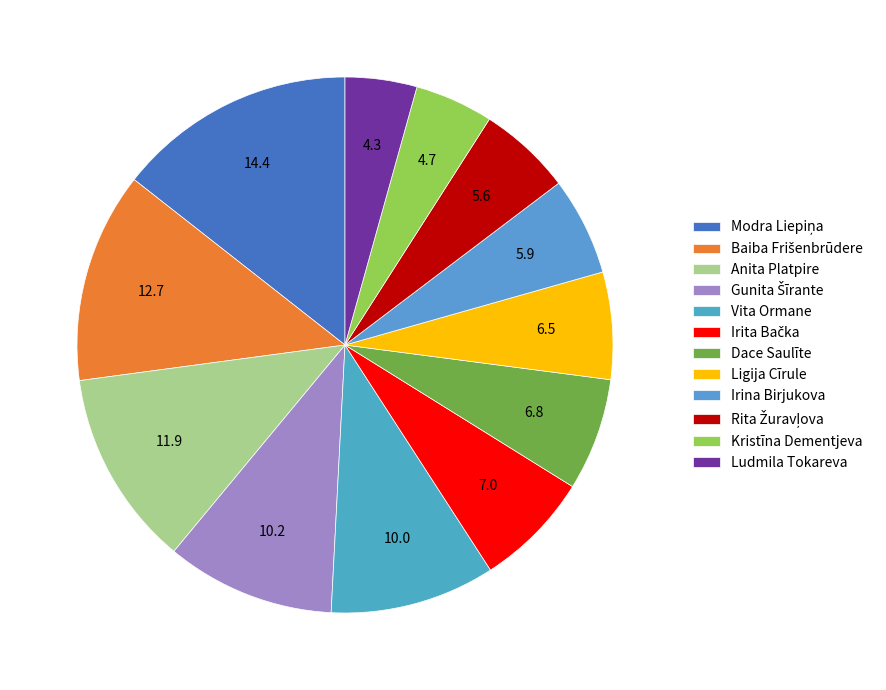

To the nearest percent, what percentage of the pie is Ligija Cīrule?

6%